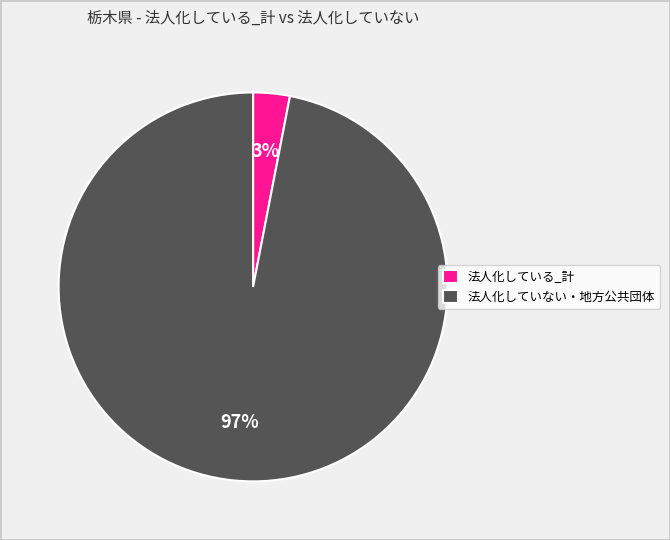

Which category has the biggest portion of the pie?

法人化していない・地方公共団体